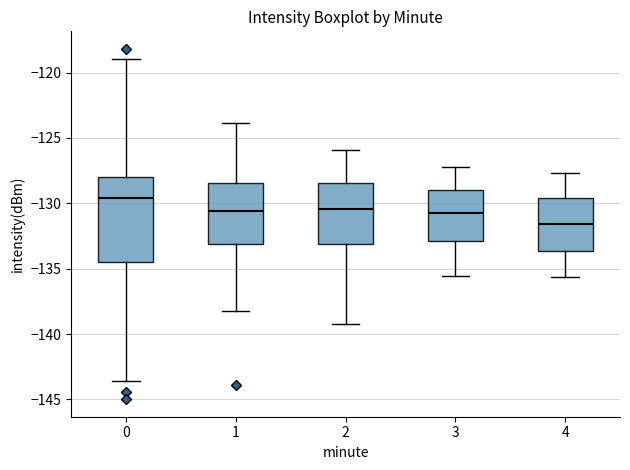

Where is the upper edge of the box at x = 4 on the y-axis? The values are not printed on the chart, so give them approximately, as read against the axis.

-129.5